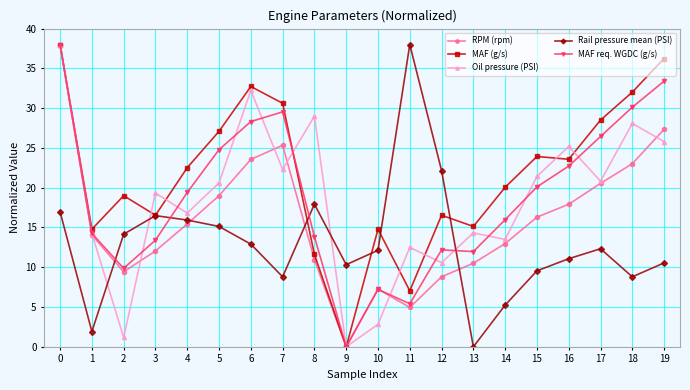

At how many categories does at least one series exceed 21?

13